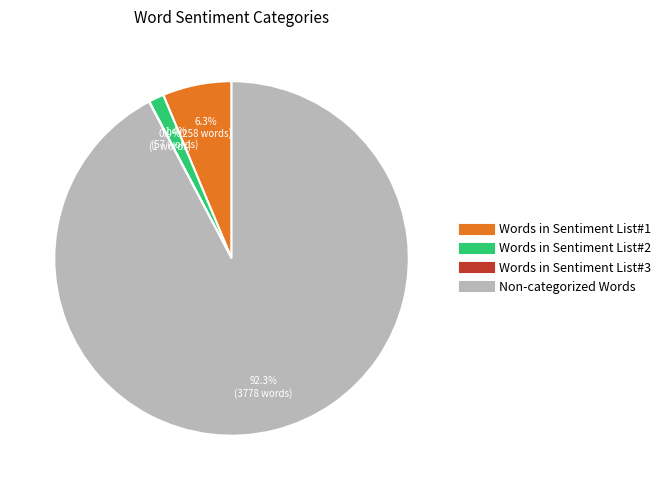

Between Non-categorized Words and Words in Sentiment List#2, which is larger?

Non-categorized Words